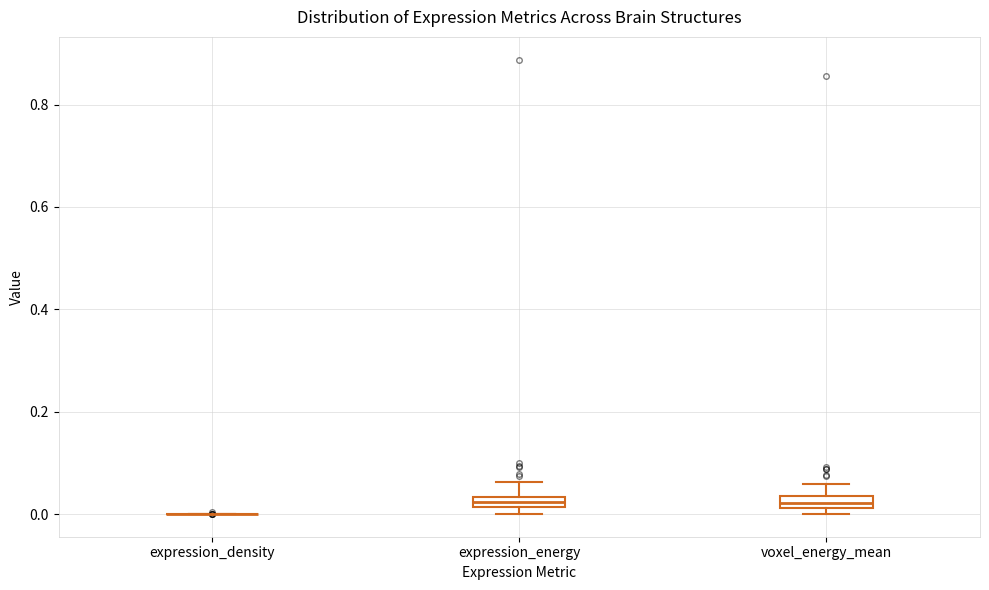

Where does the upper whisker of the box for expression_energy end on the y-axis? The values are not printed on the chart, so give them approximately, as read against the axis.

0.06